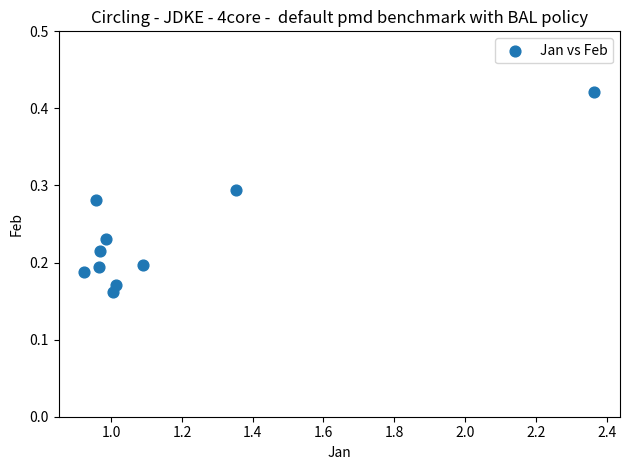

What is the average X value?

1.2